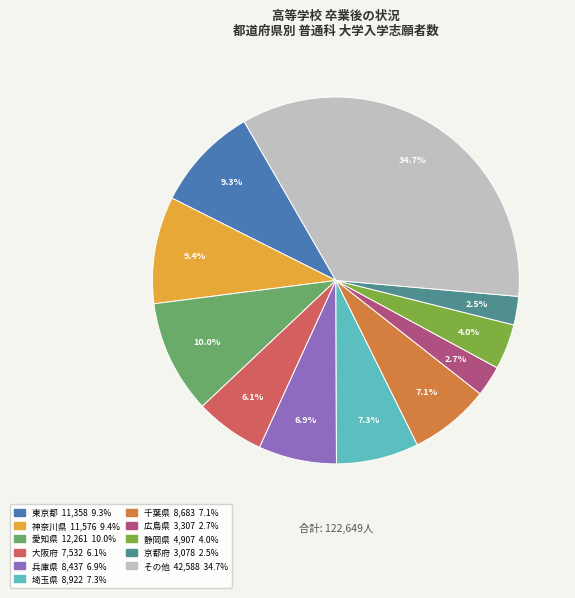

Is there a majority slice in this chart?

No